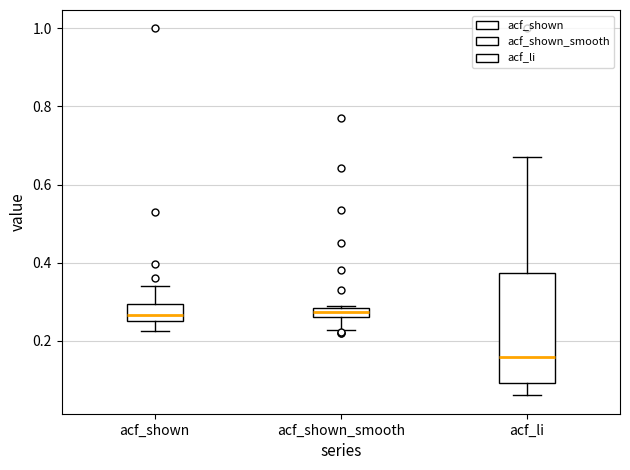

Where does the lower whisker of the box for acf_shown_smooth end on the y-axis? The values are not printed on the chart, so give them approximately, as read against the axis.

0.22